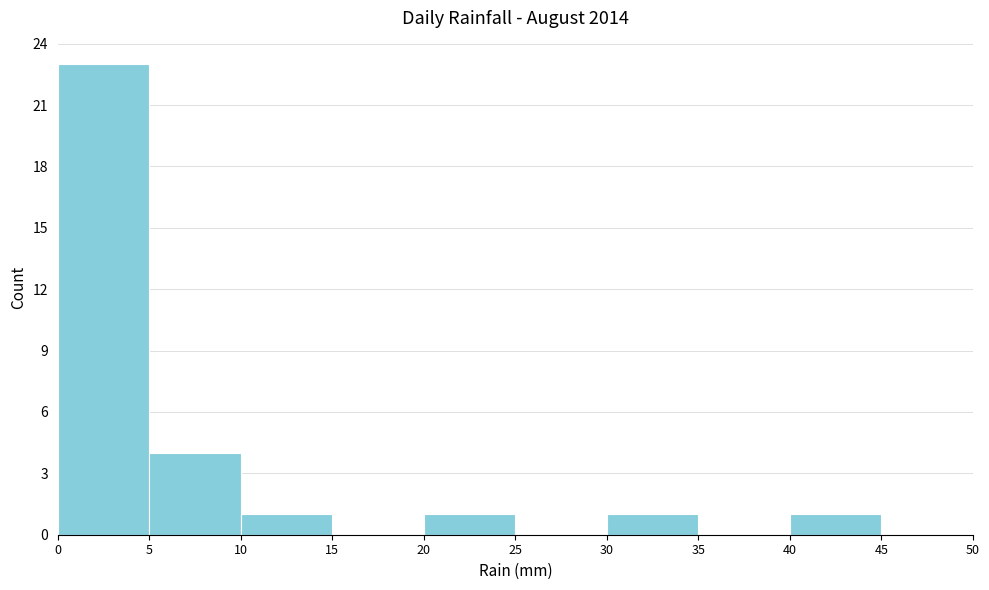

What is the height of the bar covering 30 to 35 on the x-axis? The values are not printed on the chart, so give them approximately, as read against the axis.

1